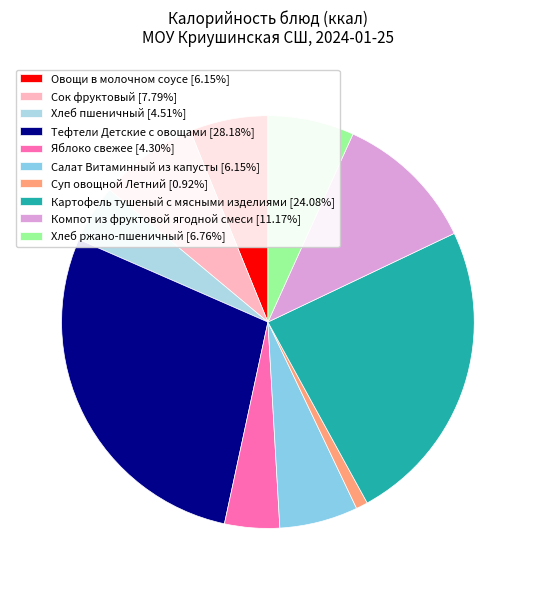

True or false: Хлеб ржано-пшеничный accounts for 1% of the total.

False